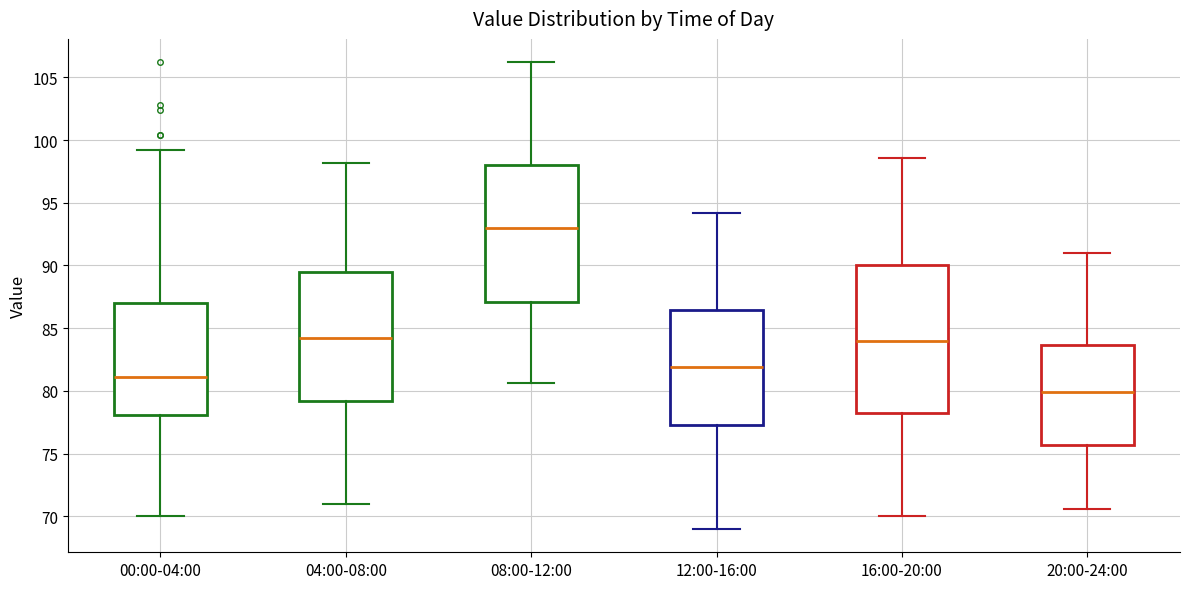

Reading left to right, transcribe this box plot: for each box, give where its median line is, the range the box spans, and where its two whiskers end, as read against the y-axis. The values are not printed on the chart, so give them approximately, as read against the axis.

00:00-04:00: median 81.0, box 78.0 to 87.0, whiskers 70.0 to 99.0
04:00-08:00: median 84.0, box 79.0 to 89.5, whiskers 71.0 to 98.0
08:00-12:00: median 93.0, box 87.0 to 98.0, whiskers 80.5 to 106.0
12:00-16:00: median 82.0, box 77.5 to 86.5, whiskers 69.0 to 94.0
16:00-20:00: median 84.0, box 78.5 to 90.0, whiskers 70.0 to 98.5
20:00-24:00: median 80.0, box 75.5 to 83.5, whiskers 70.5 to 91.0